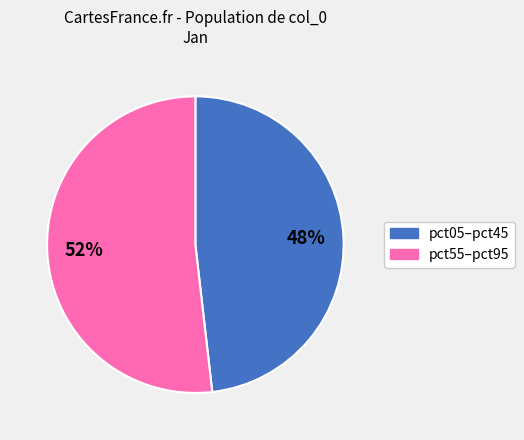

Is there a majority slice in this chart?

Yes